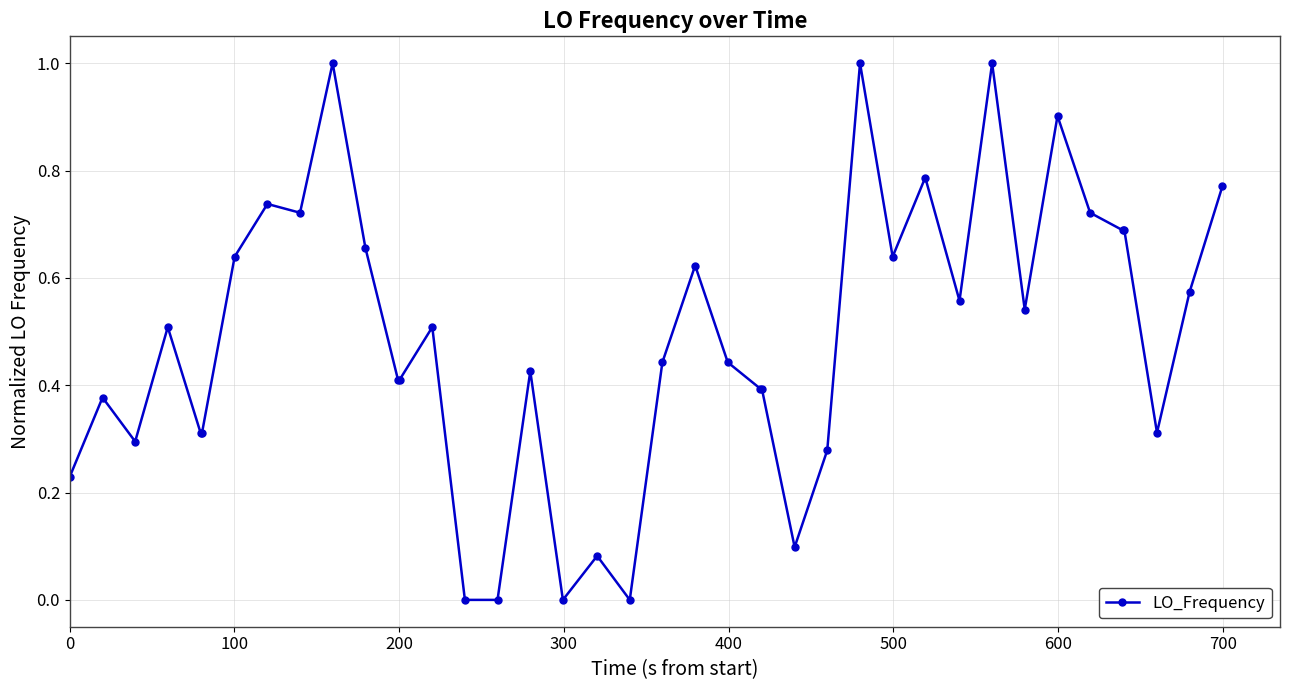

True or false: the data has more than 1 interior local peaks.

True